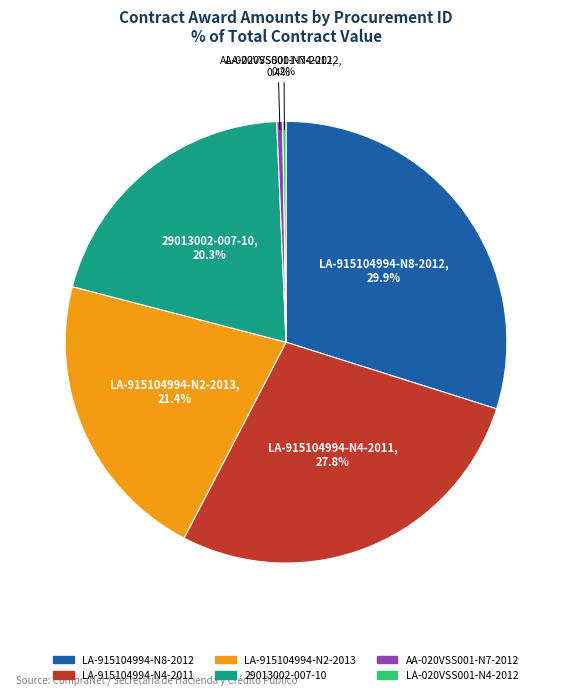

True or false: LA-915104994-N8-2012 accounts for 30% of the total.

True